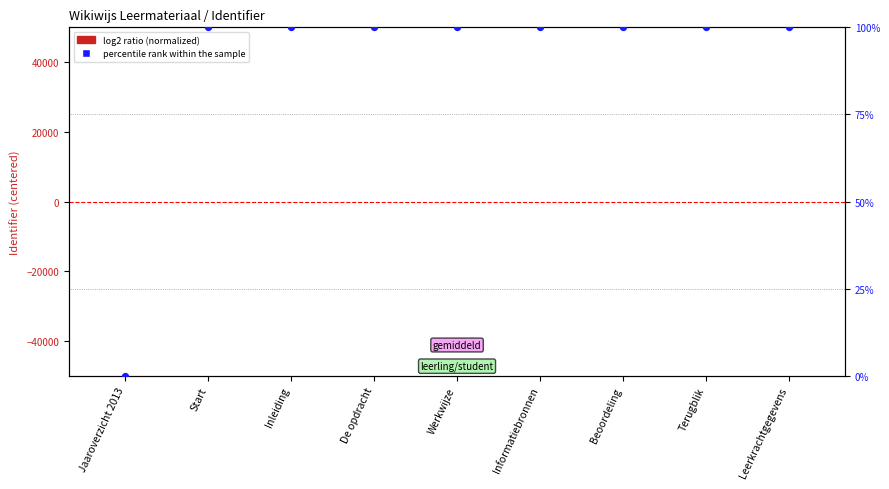

Which series has the widest spread of Y values?

percentile rank within the sample